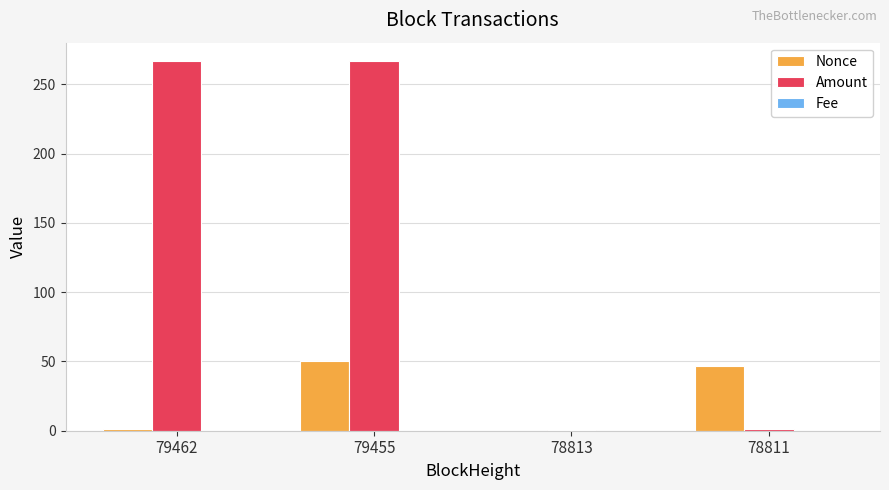

At which label is Amount closest to 133?

78811